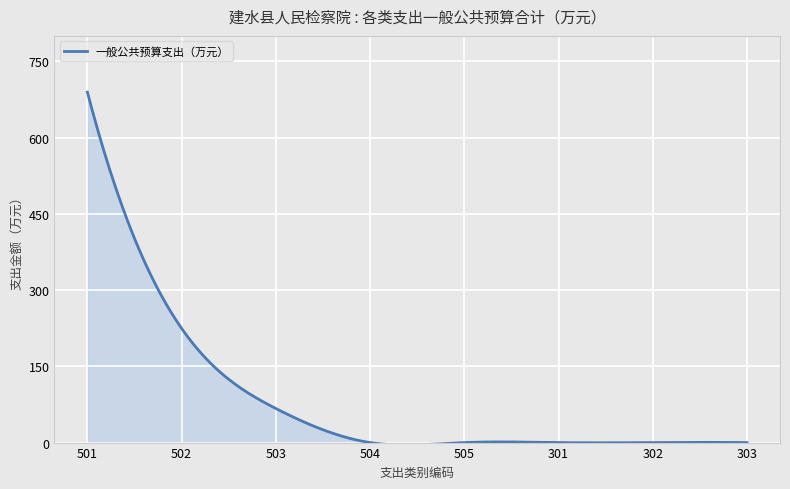

What is the difference between the maximum and minimum values?

694.2